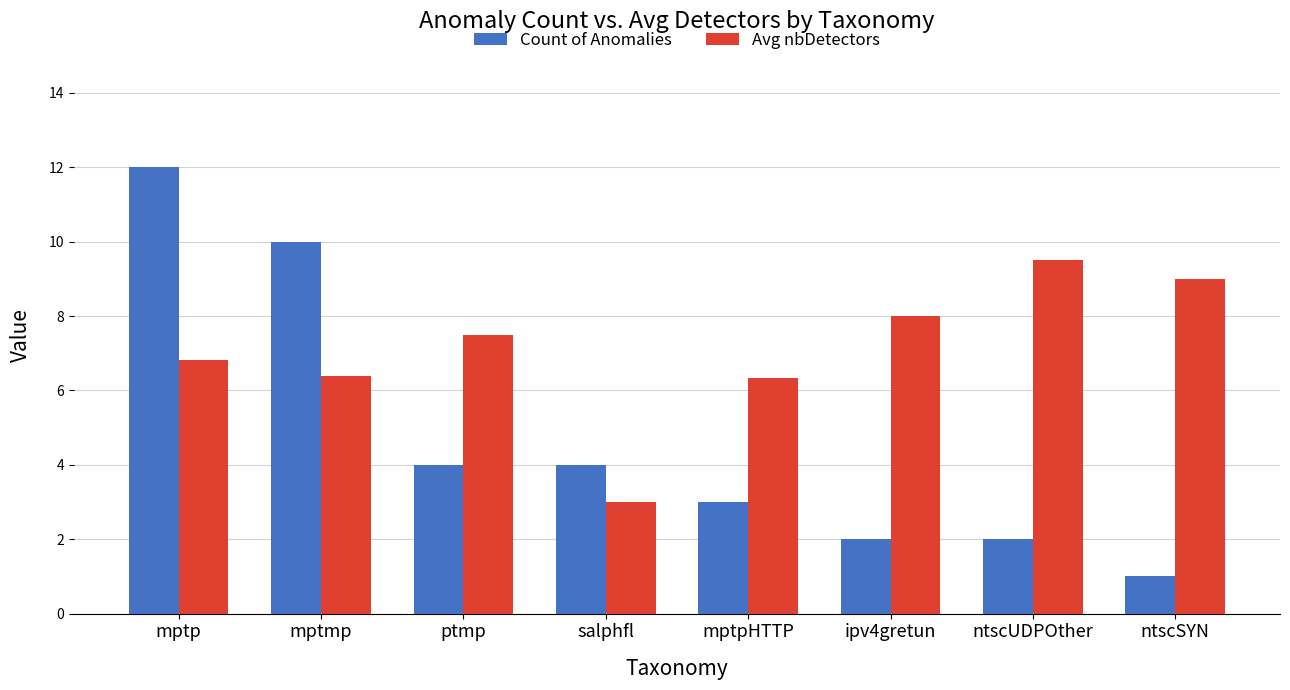

Reading right to left, what are all the values shown in this chart?

Count of Anomalies: 1.0	2.0	2.0	3.0	4.0	4.0	10.0	12.0
Avg nbDetectors: 9.0	9.5	8.0	6.3	3.0	7.5	6.4	6.8